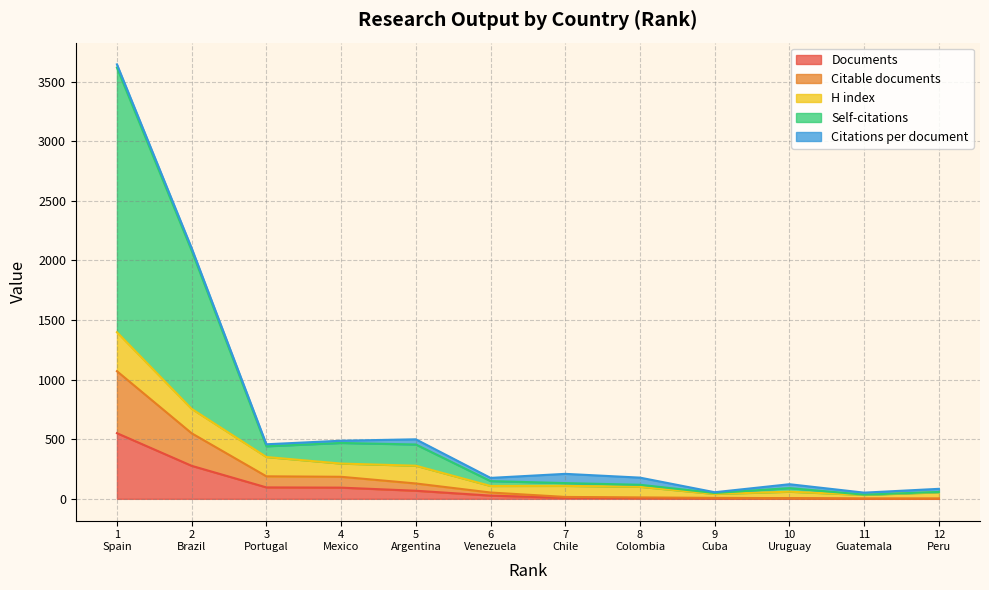

How many values in the Documents series are below 27?

6